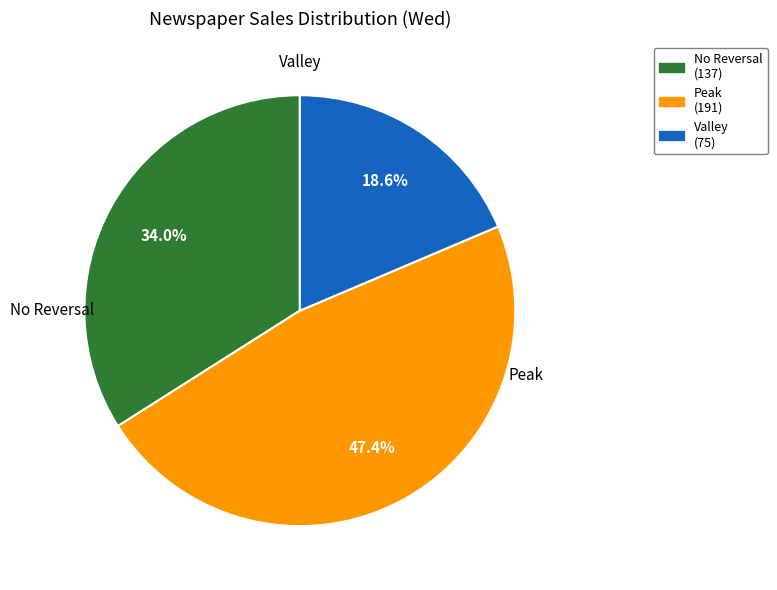

Is there any slice that represents more than half of the pie?

No